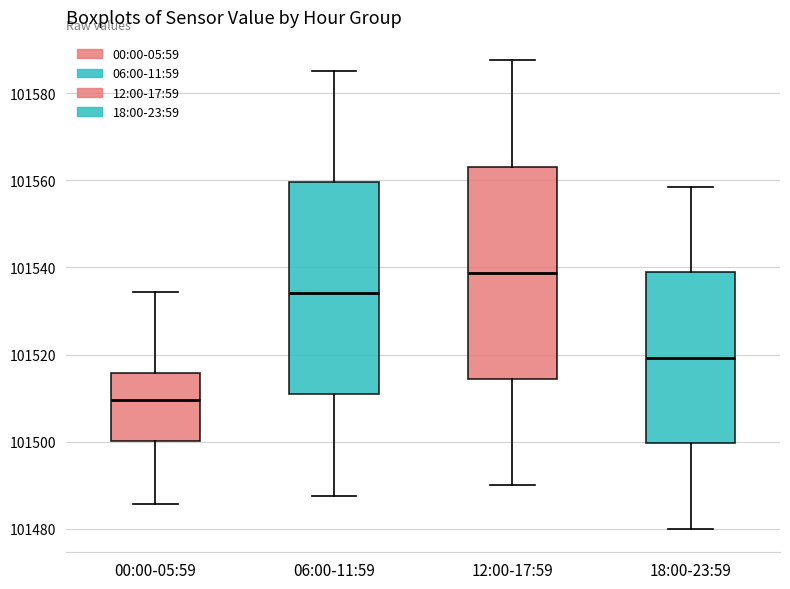

Reading left to right, transcribe this box plot: for each box, give where its median line is, the range the box spans, and where its two whiskers end, as read against the y-axis. The values are not printed on the chart, so give them approximately, as read against the axis.

00:00-05:59: median 101510, box 101500 to 101516, whiskers 101486 to 101534
06:00-11:59: median 101534, box 101510 to 101560, whiskers 101488 to 101586
12:00-17:59: median 101538, box 101514 to 101564, whiskers 101490 to 101588
18:00-23:59: median 101520, box 101500 to 101538, whiskers 101480 to 101558